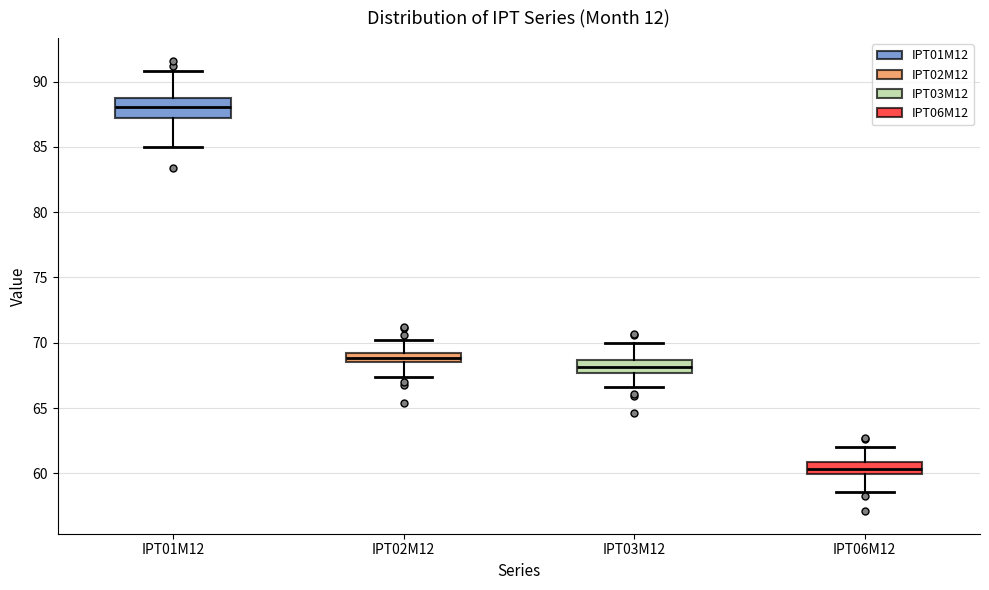

Reading left to right, transcribe this box plot: for each box, give where its median line is, the range the box spans, and where its two whiskers end, as read against the y-axis. The values are not printed on the chart, so give them approximately, as read against the axis.

IPT01M12: median 88.0, box 87.0 to 88.5, whiskers 85.0 to 91.0
IPT02M12: median 69.0, box 68.5 to 69.5, whiskers 67.5 to 70.0
IPT03M12: median 68.0, box 67.5 to 68.5, whiskers 66.5 to 70.0
IPT06M12: median 60.5, box 60.0 to 61.0, whiskers 58.5 to 62.0